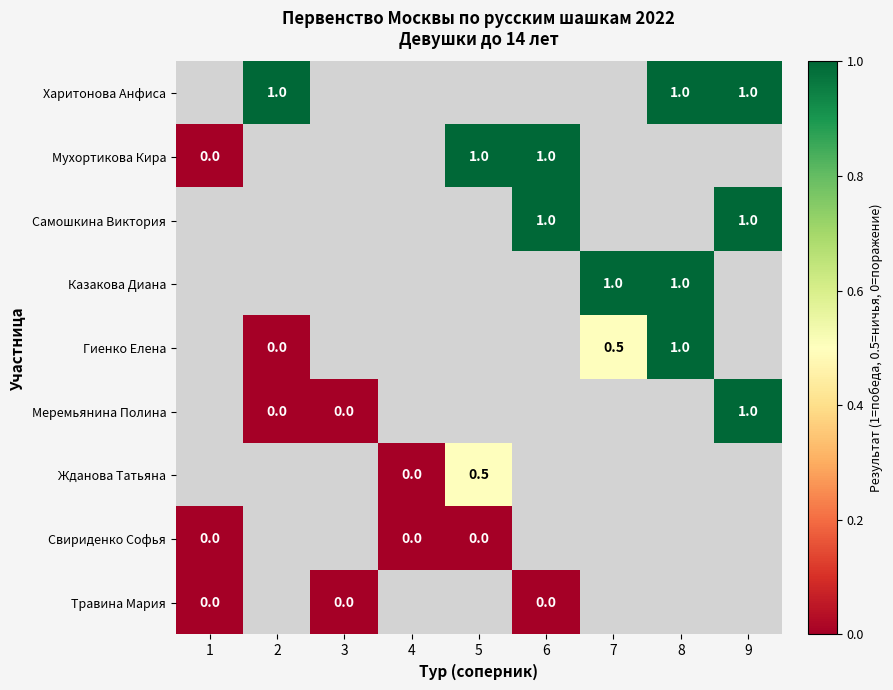

The Мухортикова Кира series shows 1.7 at 5. True or false?

False